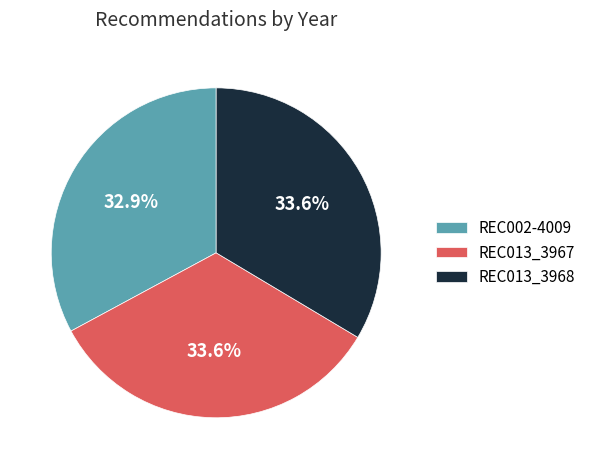

Is there a majority slice in this chart?

No